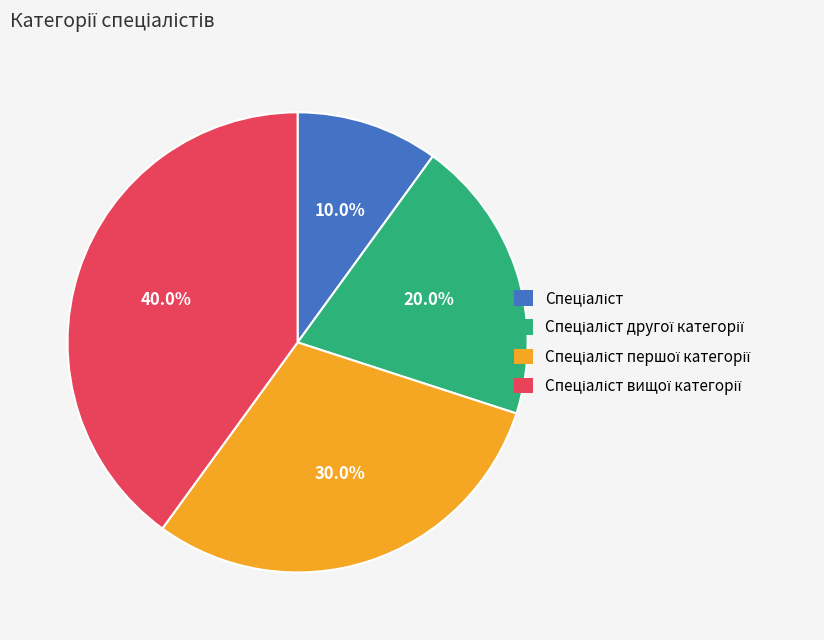

Is there a majority slice in this chart?

No